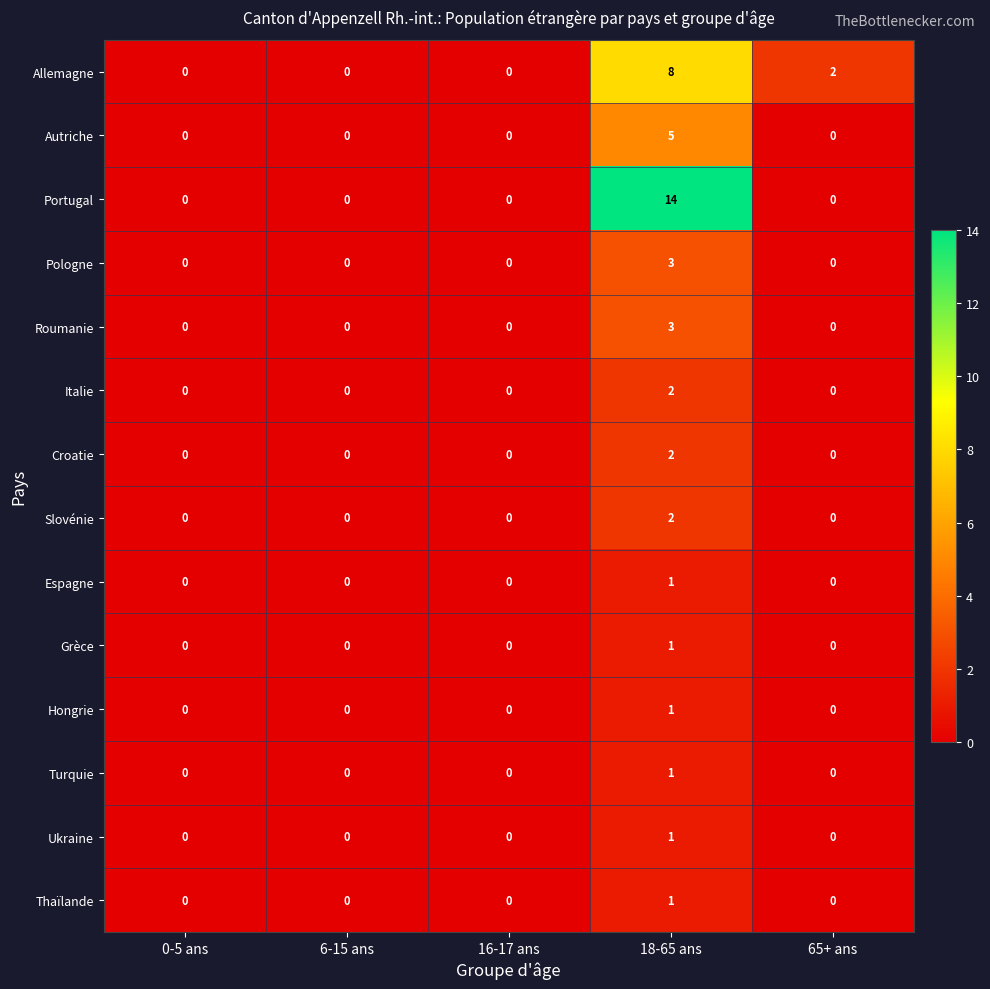

How many series are shown in this chart?

14